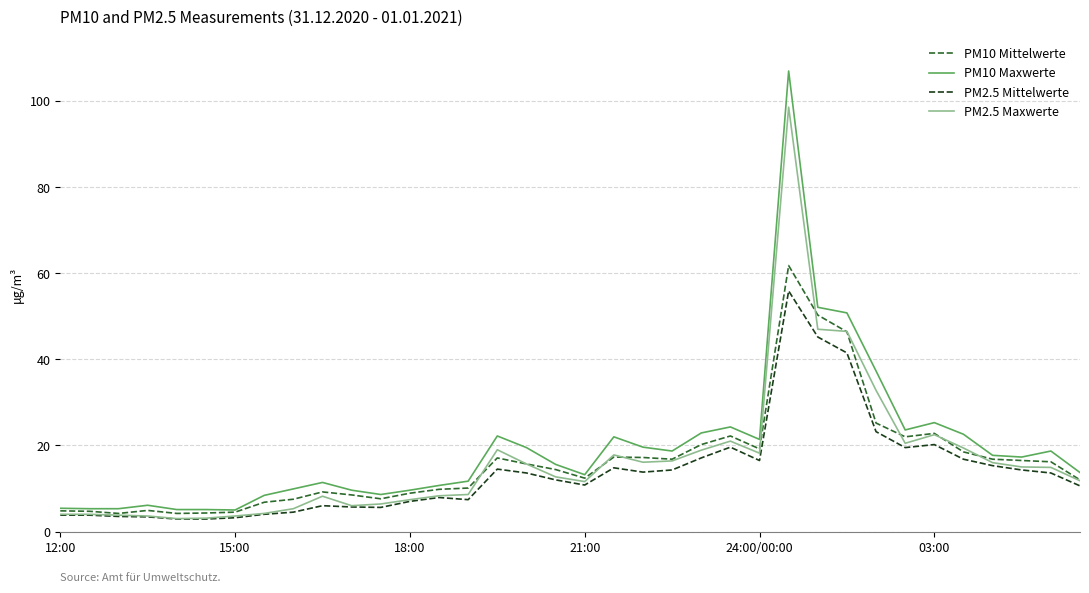

What is the highest value of the PM10 Maxwerte series?

107.0